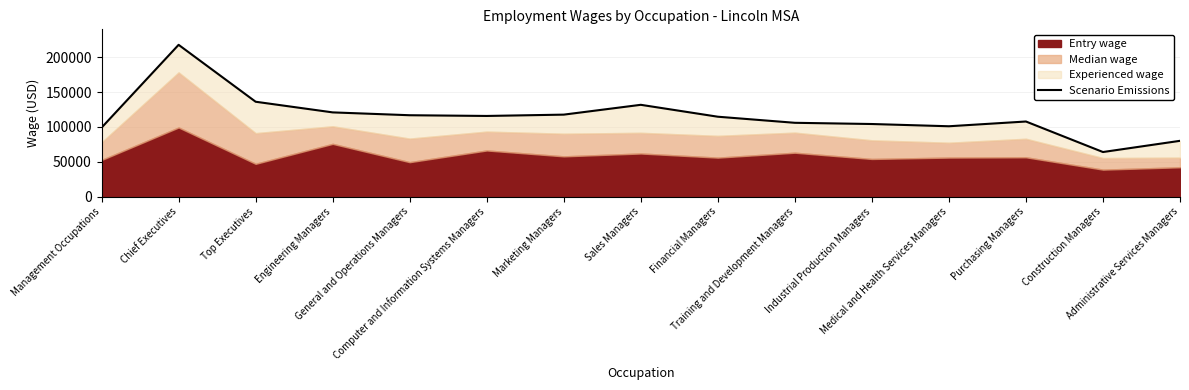

At which category does the data reach its first local peak?

Chief Executives